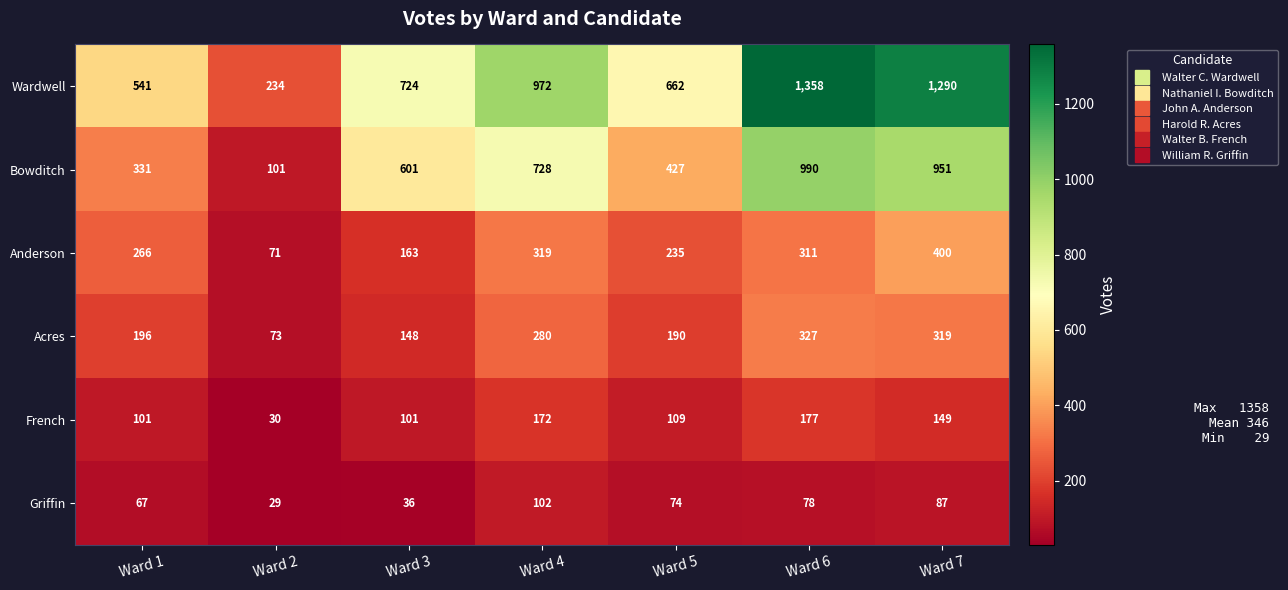

What is the greatest value displayed?

1358